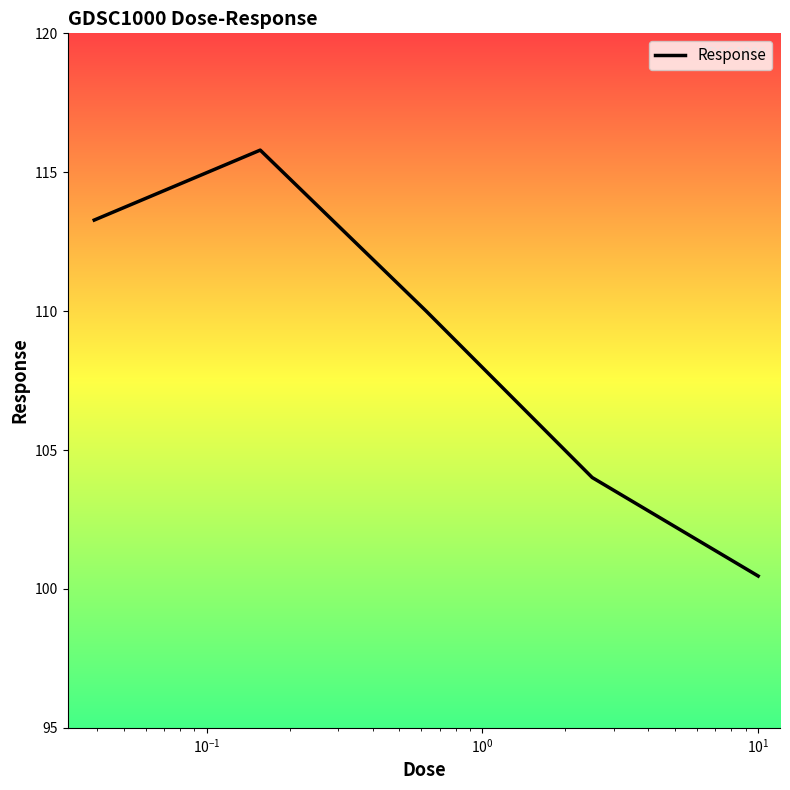

What is the maximum value shown in the chart?

115.8